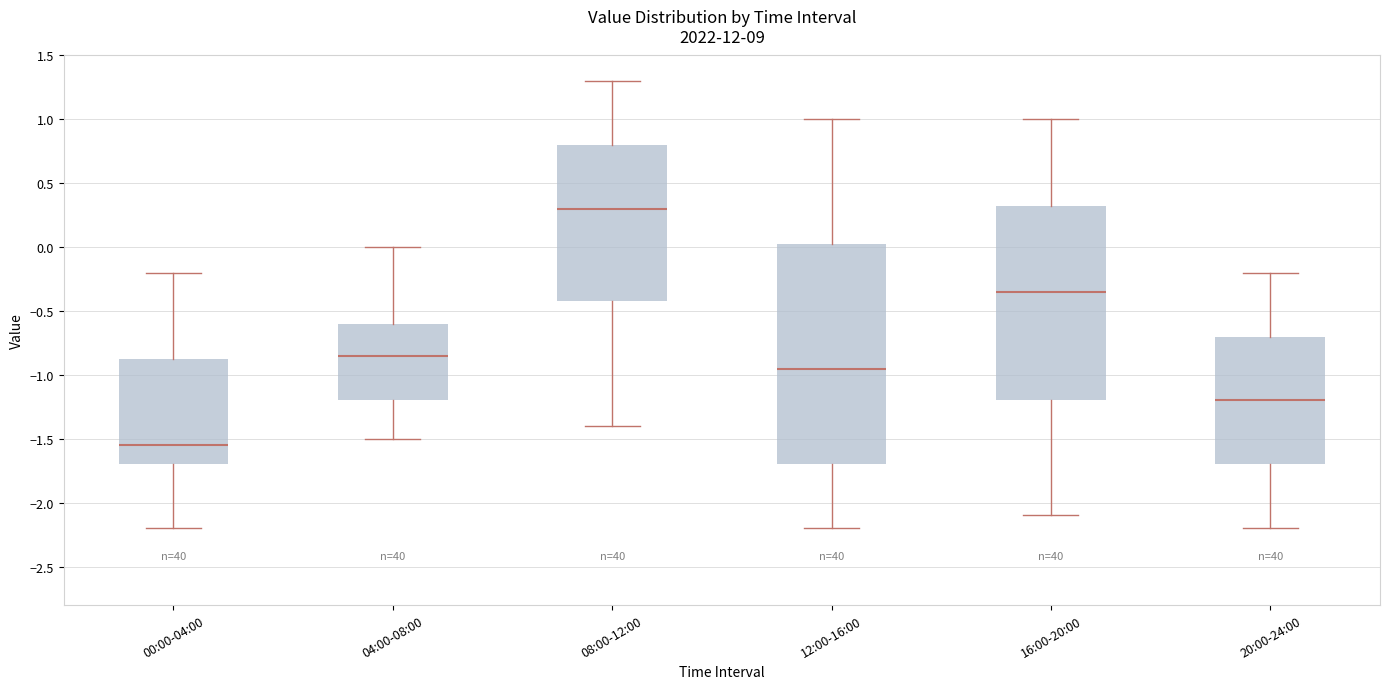

Reading left to right, transcribe this box plot: for each box, give where its median line is, the range the box spans, and where its two whiskers end, as read against the y-axis. The values are not printed on the chart, so give them approximately, as read against the axis.

00:00-04:00: median -1.55, box -1.70 to -0.85, whiskers -2.20 to -0.20
04:00-08:00: median -0.85, box -1.20 to -0.60, whiskers -1.50 to 0.00
08:00-12:00: median 0.30, box -0.40 to 0.80, whiskers -1.40 to 1.30
12:00-16:00: median -0.95, box -1.70 to 0.05, whiskers -2.20 to 1.00
16:00-20:00: median -0.35, box -1.20 to 0.35, whiskers -2.10 to 1.00
20:00-24:00: median -1.20, box -1.70 to -0.70, whiskers -2.20 to -0.20